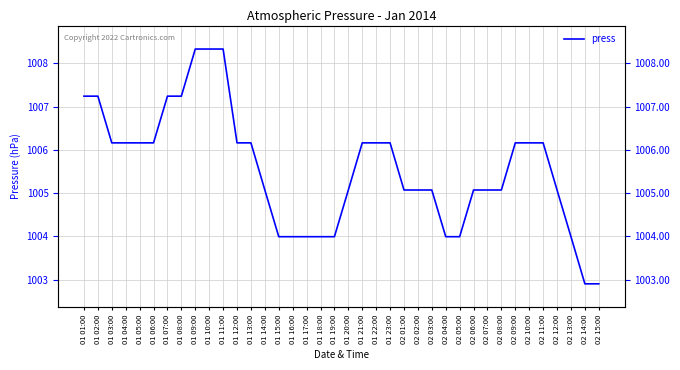

Which category has the lowest value across all series?

02 14:00